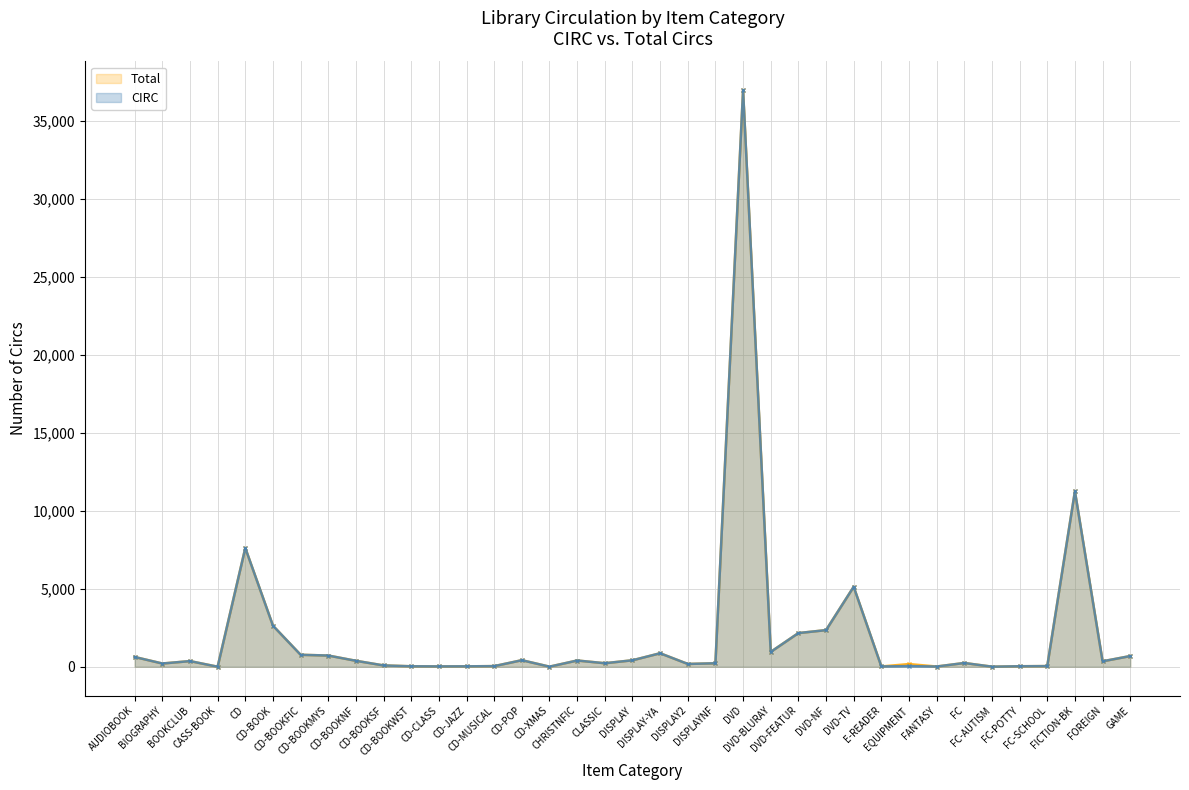

Rank the series by their average value, from highest to lowest.

Total, CIRC